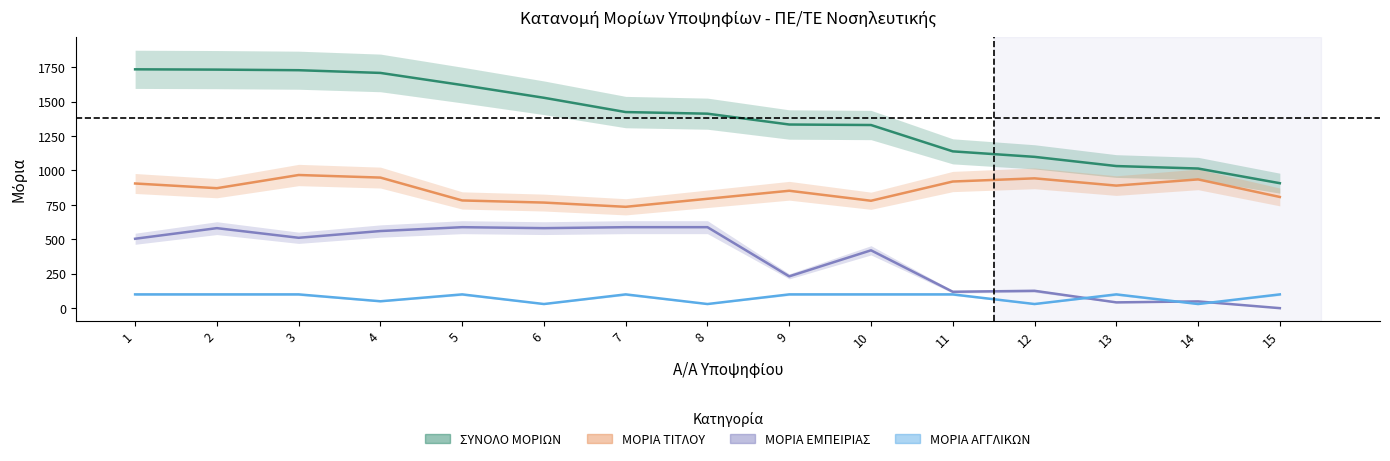

Rank the series by their maximum value, from highest to lowest.

ΣΥΝΟΛΟ ΜΟΡΙΩΝ, ΜΟΡΙΑ ΤΙΤΛΟΥ, ΜΟΡΙΑ ΕΜΠΕΙΡΙΑΣ, ΜΟΡΙΑ ΑΓΓΛΙΚΩΝ